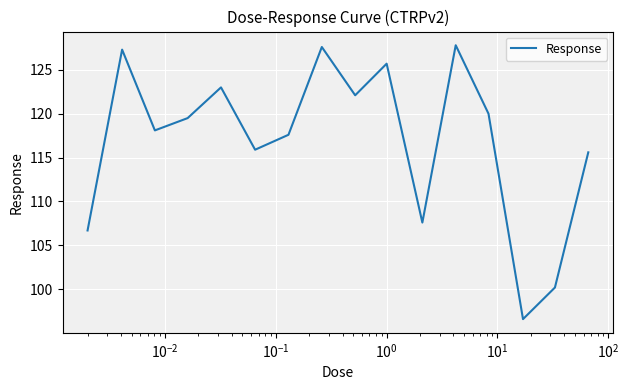

What is the maximum value shown in the chart?

127.8